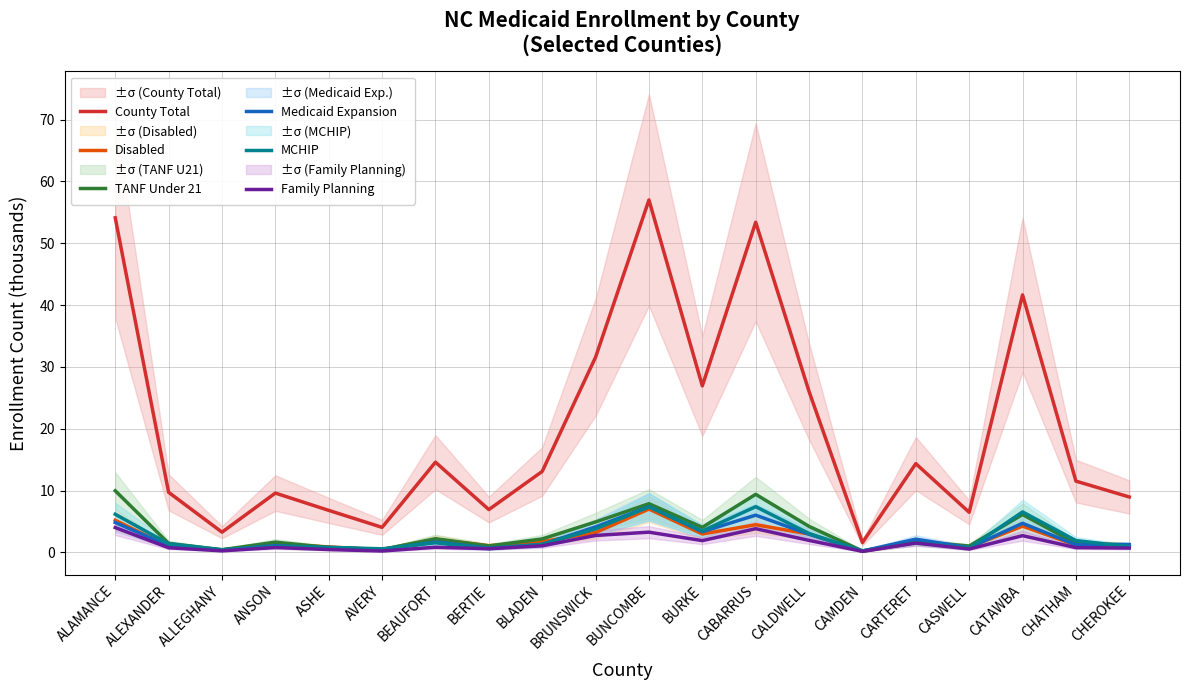

Reading left to right, what are all the values shown in this chart?

County Total: ALAMANCE=54.1	ALEXANDER=9.7	ALLEGHANY=3.3	ANSON=9.6	ASHE=6.8	AVERY=4.0	BEAUFORT=14.6	BERTIE=6.9	BLADEN=13.1	BRUNSWICK=31.6	BUNCOMBE=57.0	BURKE=26.9	CABARRUS=53.4	CALDWELL=26.0	CAMDEN=1.6	CARTERET=14.3	CASWELL=6.5	CATAWBA=41.7	CHATHAM=11.5	CHEROKEE=9.0
Disabled: ALAMANCE=5.2	ALEXANDER=1.0	ALLEGHANY=0.4	ANSON=1.4	ASHE=0.9	AVERY=0.4	BEAUFORT=2.1	BERTIE=1.1	BLADEN=1.7	BRUNSWICK=3.2	BUNCOMBE=7.0	BURKE=3.0	CABARRUS=4.5	CALDWELL=3.0	CAMDEN=0.2	CARTERET=1.6	CASWELL=0.8	CATAWBA=4.2	CHATHAM=1.2	CHEROKEE=1.1
TANF Under 21: ALAMANCE=10.0	ALEXANDER=1.4	ALLEGHANY=0.4	ANSON=1.6	ASHE=0.8	AVERY=0.5	BEAUFORT=2.2	BERTIE=1.0	BLADEN=2.2	BRUNSWICK=4.9	BUNCOMBE=7.9	BURKE=4.0	CABARRUS=9.4	CALDWELL=4.2	CAMDEN=0.2	CARTERET=1.8	CASWELL=1.0	CATAWBA=6.1	CHATHAM=1.4	CHEROKEE=1.2
Medicaid Expansion: ALAMANCE=4.8	ALEXANDER=1.1	ALLEGHANY=0.4	ANSON=1.1	ASHE=0.7	AVERY=0.4	BEAUFORT=1.7	BERTIE=0.7	BLADEN=1.3	BRUNSWICK=4.1	BUNCOMBE=7.4	BURKE=3.3	CABARRUS=6.0	CALDWELL=2.9	CAMDEN=0.2	CARTERET=2.1	CASWELL=0.7	CATAWBA=4.7	CHATHAM=1.2	CHEROKEE=1.3
MCHIP: ALAMANCE=6.2	ALEXANDER=1.4	ALLEGHANY=0.4	ANSON=0.9	ASHE=0.8	AVERY=0.6	BEAUFORT=1.5	BERTIE=0.6	BLADEN=1.3	BRUNSWICK=3.8	BUNCOMBE=7.3	BURKE=3.5	CABARRUS=7.4	CALDWELL=3.0	CAMDEN=0.2	CARTERET=1.6	CASWELL=0.7	CATAWBA=6.5	CHATHAM=1.9	CHEROKEE=0.9
Family Planning: ALAMANCE=4.0	ALEXANDER=0.7	ALLEGHANY=0.2	ANSON=0.8	ASHE=0.4	AVERY=0.2	BEAUFORT=0.8	BERTIE=0.6	BLADEN=1.1	BRUNSWICK=2.7	BUNCOMBE=3.3	BURKE=1.9	CABARRUS=3.8	CALDWELL=1.9	CAMDEN=0.2	CARTERET=1.5	CASWELL=0.5	CATAWBA=2.7	CHATHAM=0.8	CHEROKEE=0.7